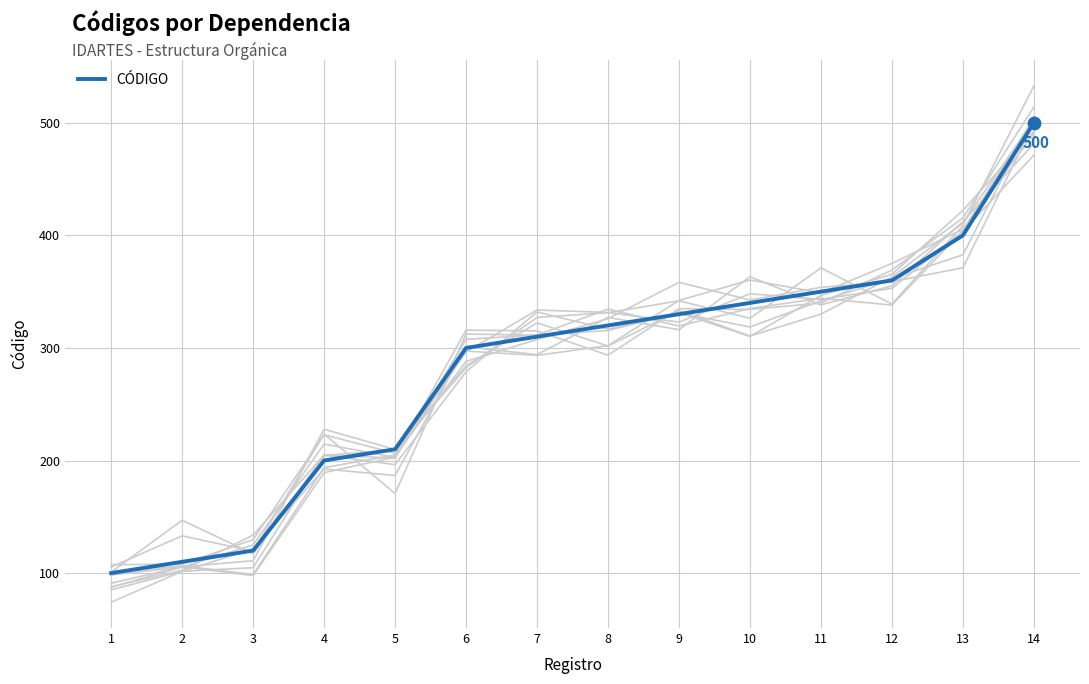

What is the change in value from 10 to 12?

+20